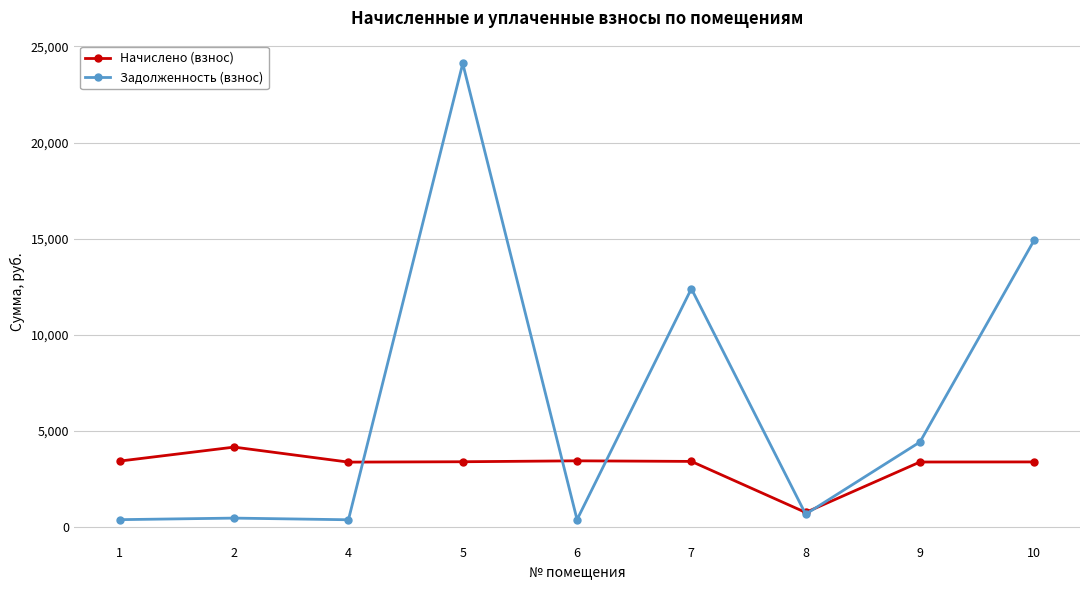

Which series has the largest total across all categories?

Задолженность (взнос)